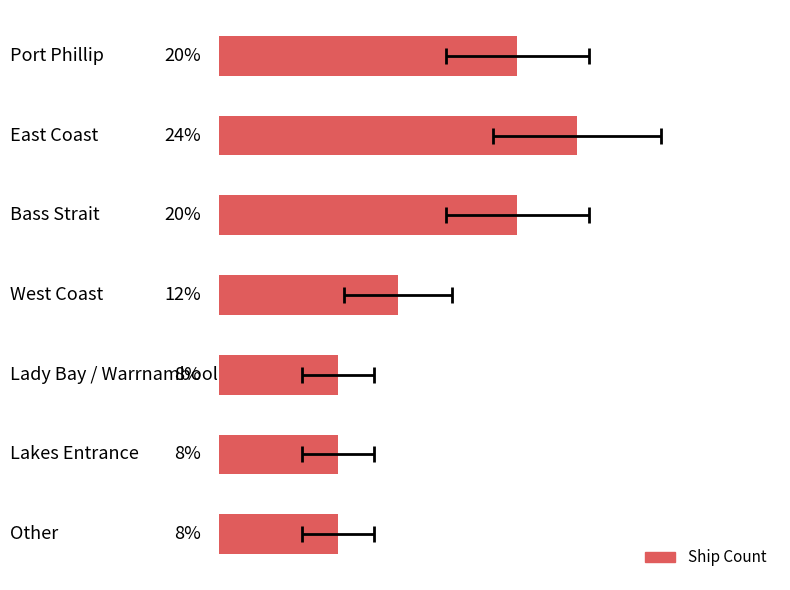

Reading left to right, extract all data points from this chart.

0=5	1=6	2=5	3=3	4=2	5=2	6=2